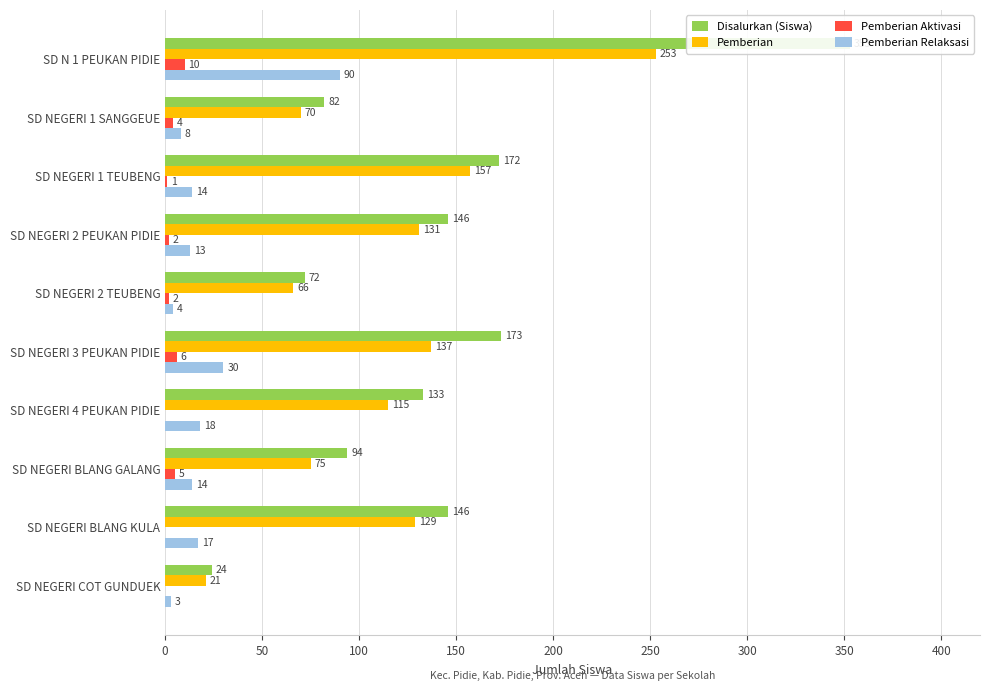

How many groups of bars are there?

10